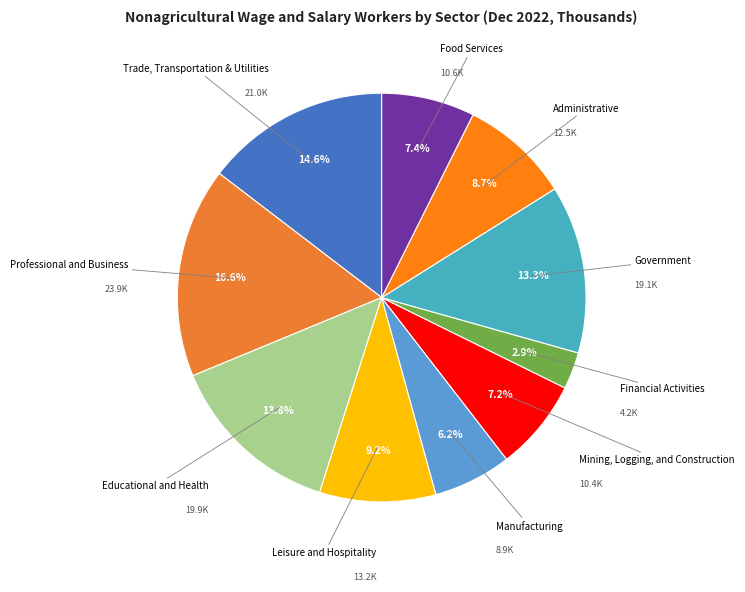

Does Financial Activities represent more than half of the total?

No